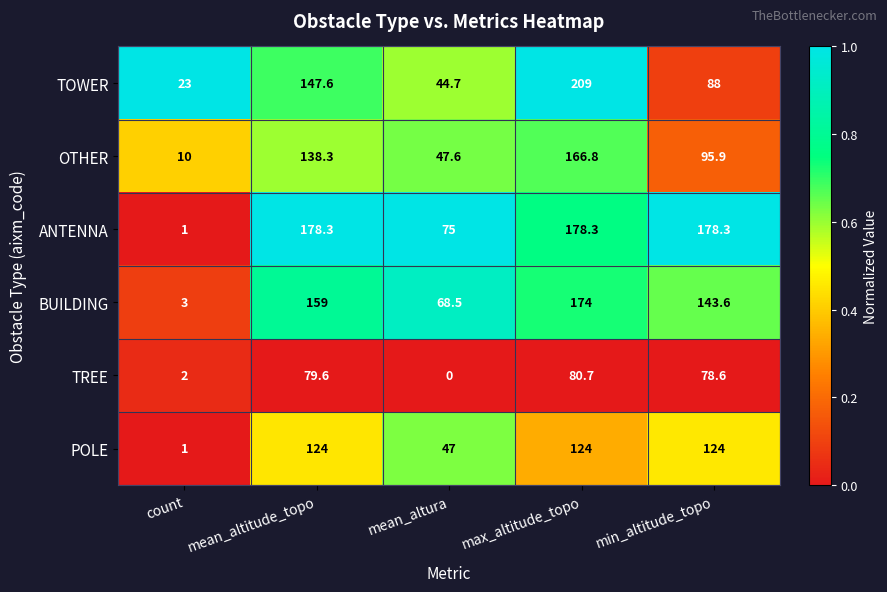

At which category is the sum across all series the highest?

max_altitude_topo